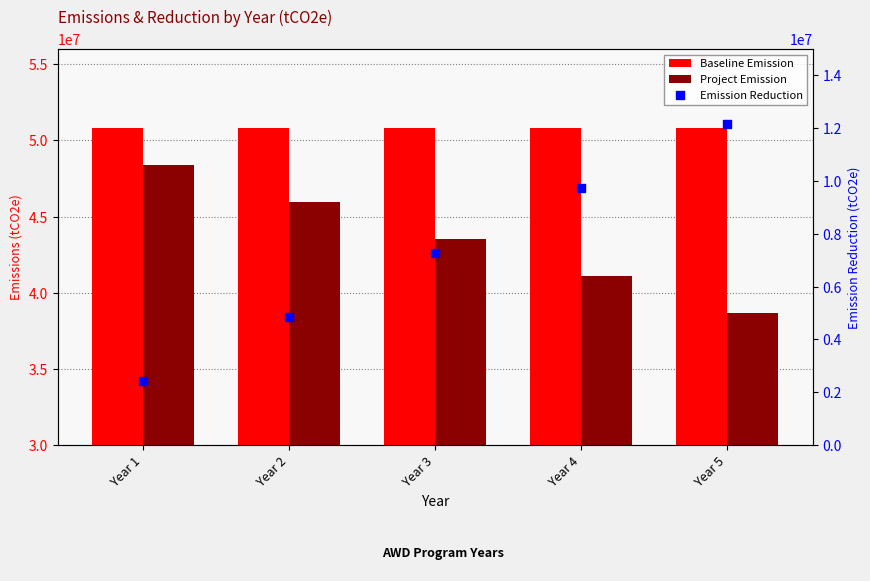

What is the total value across all series at Year 3?

101653600.5